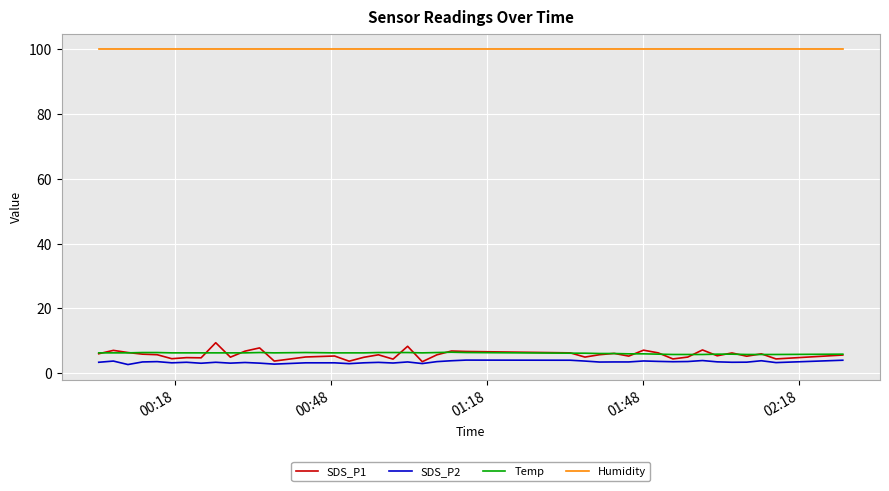

Which series has the largest total across all categories?

Humidity